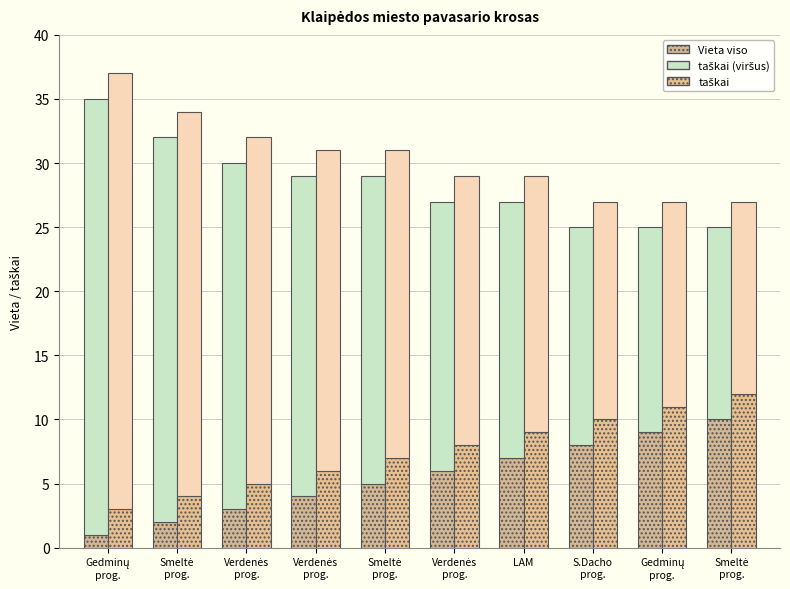

Does the chart contain stacked bars?

No